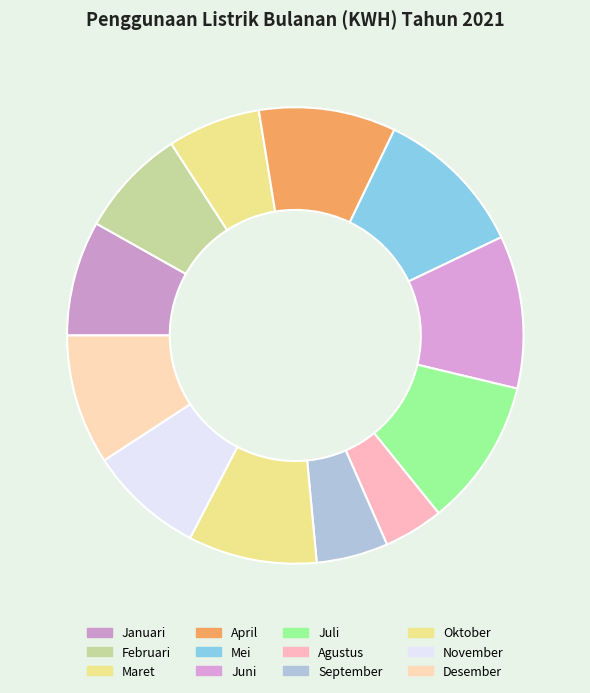

What is the change in value from Juni to Agustus?

-11686.5